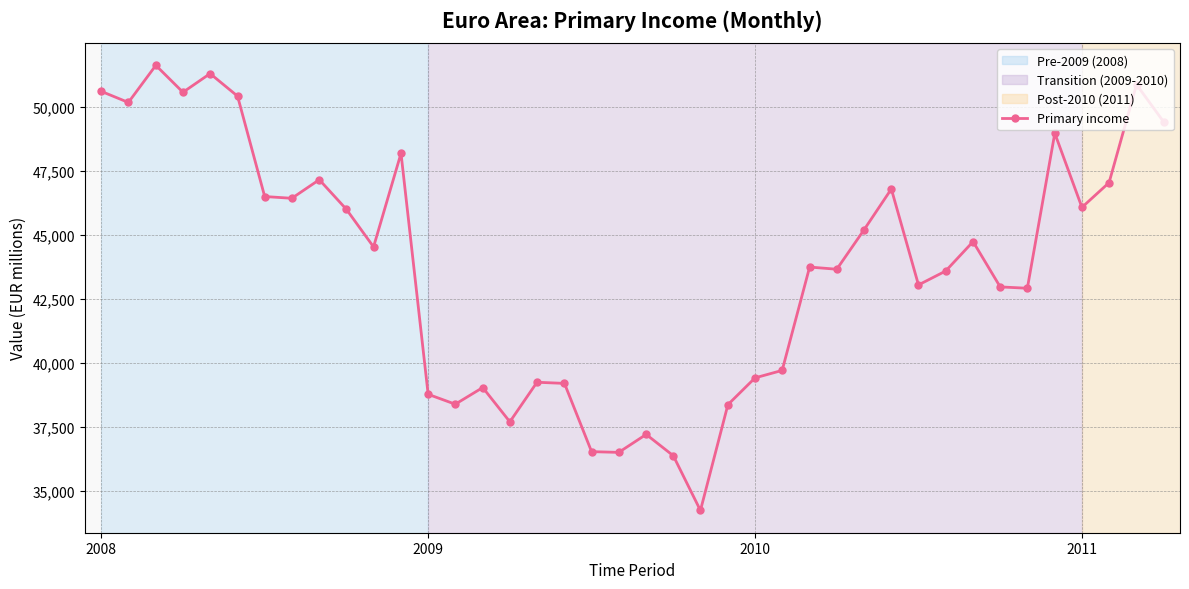

How many data points does each series have?

40